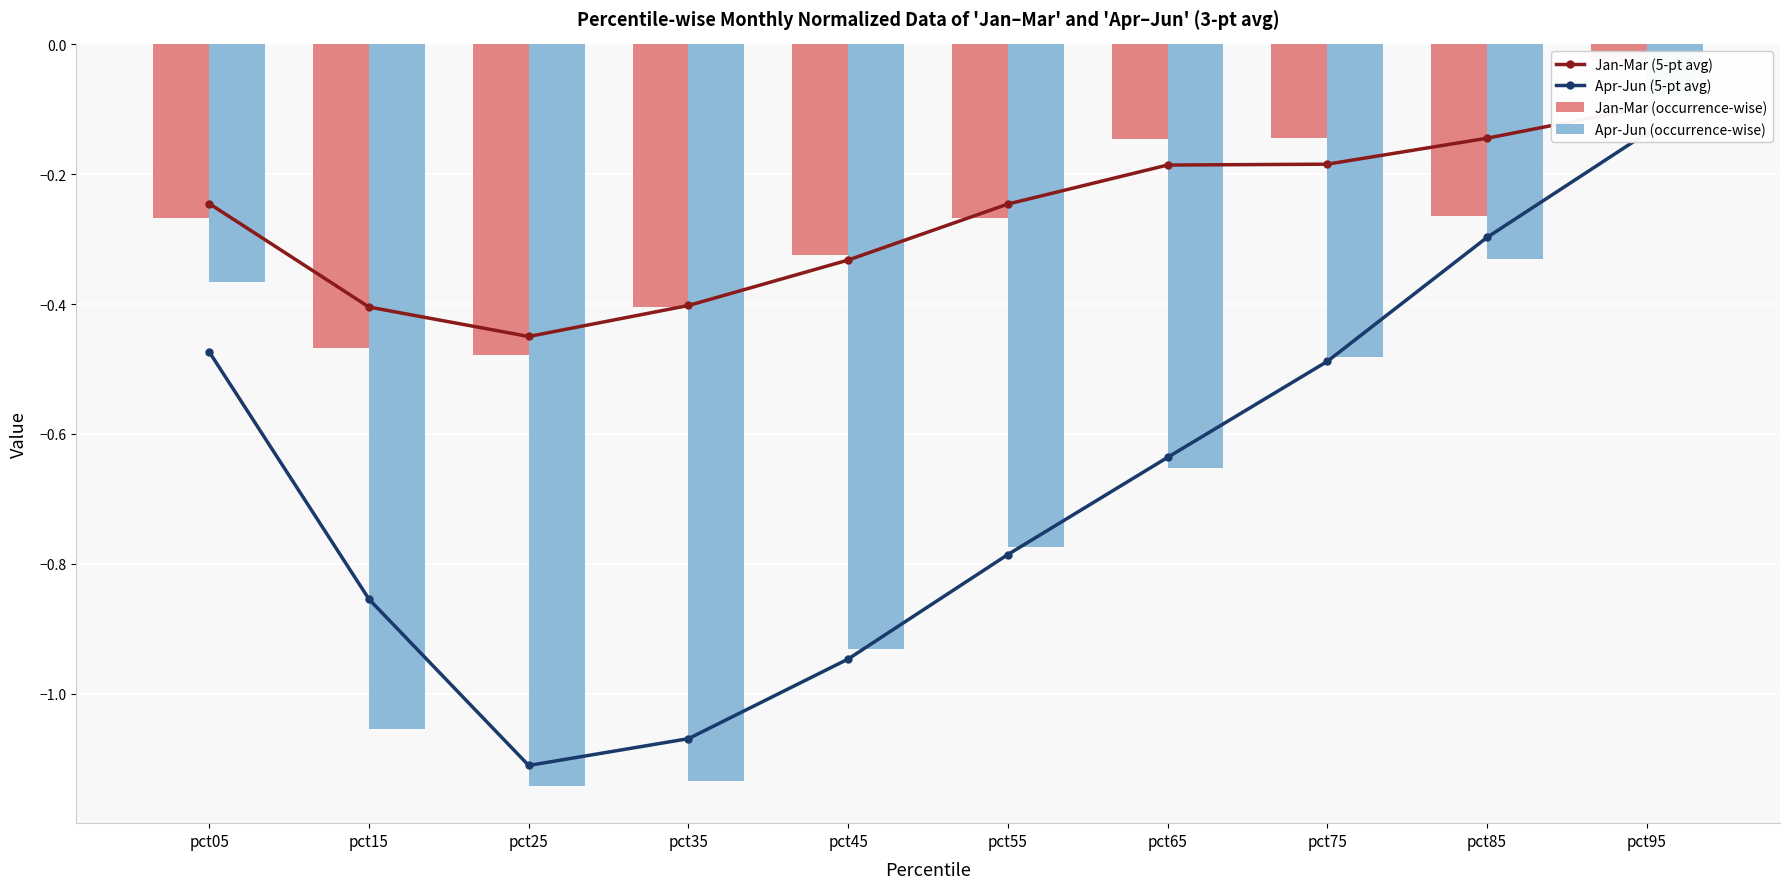

Is it true that Apr-Jun (5-pt avg) equals -1.3 at pct55?

False